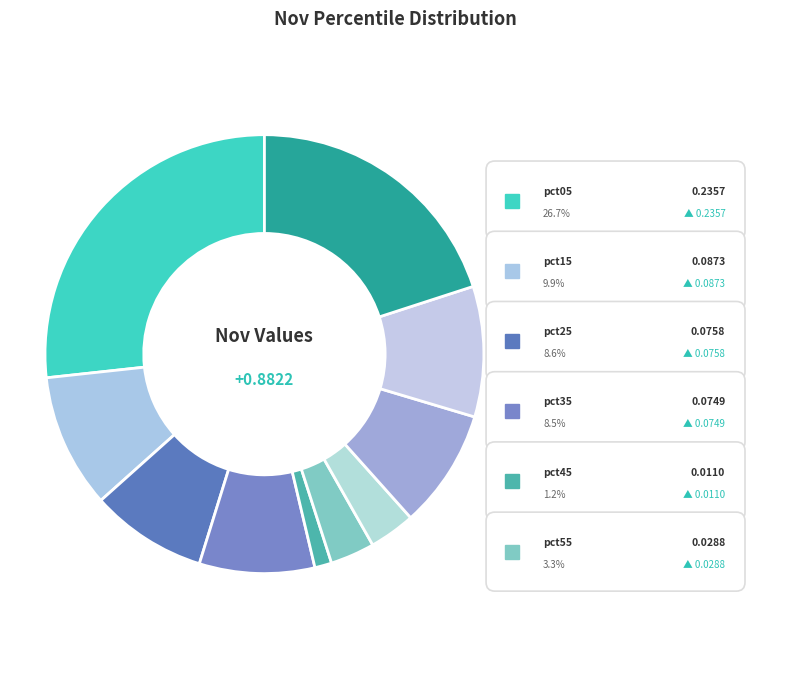

Is pct25 the majority of the pie?

No